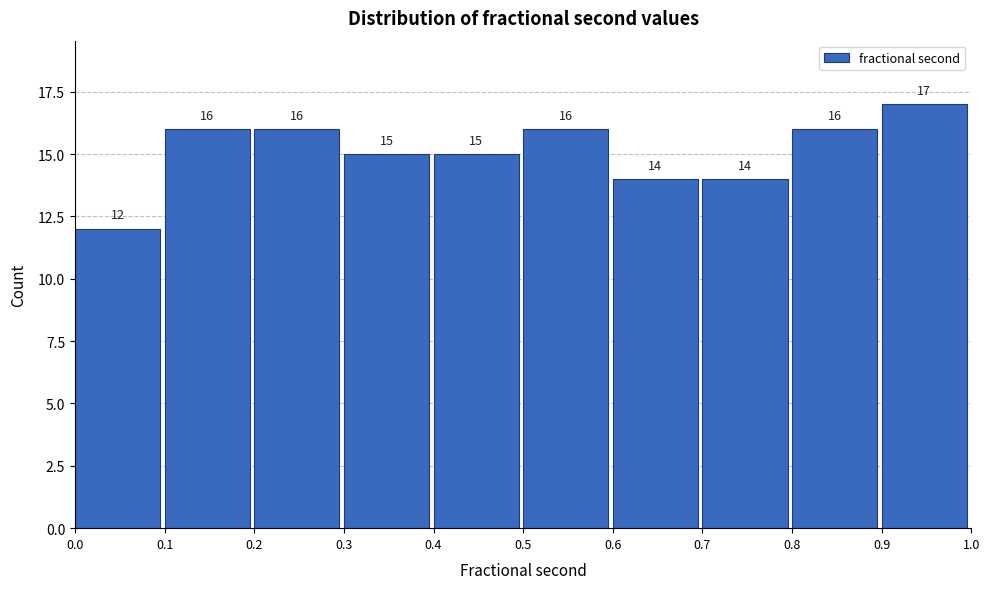

Reading left to right, transcribe this chart: for each bar, give the range it covers on the x-axis and its height.

0.0 to 0.1: 12
0.1 to 0.2: 16
0.2 to 0.3: 16
0.3 to 0.4: 15
0.4 to 0.5: 15
0.5 to 0.6: 16
0.6 to 0.7: 14
0.7 to 0.8: 14
0.8 to 0.9: 16
0.9 to 1.0: 17